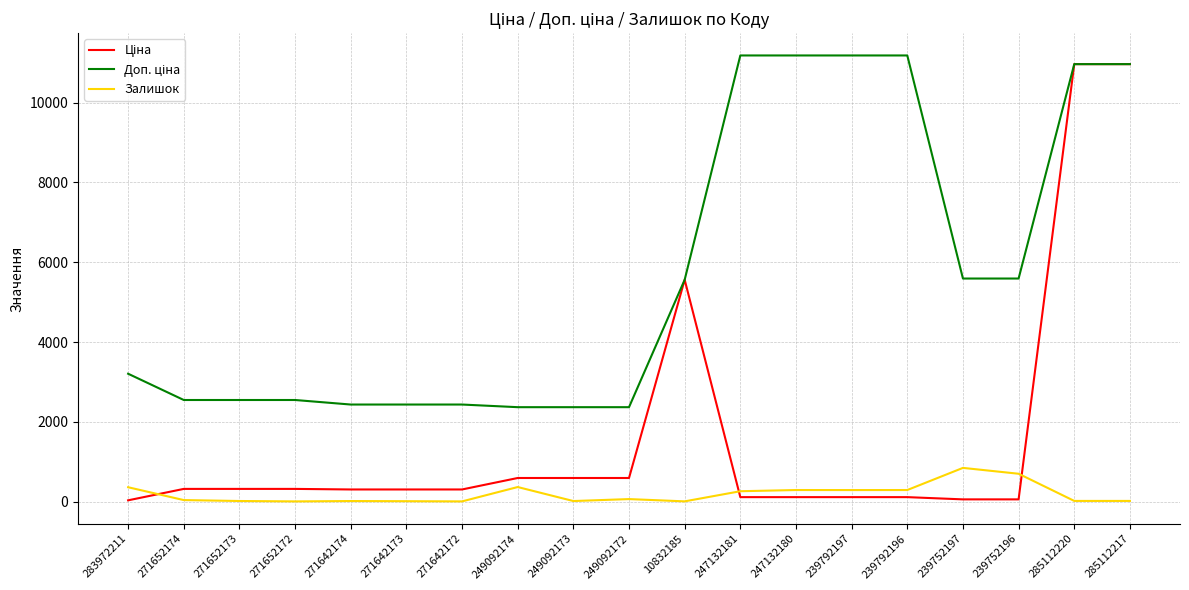

The value of Залишок at 239752196 is 698.0. True or false?

True